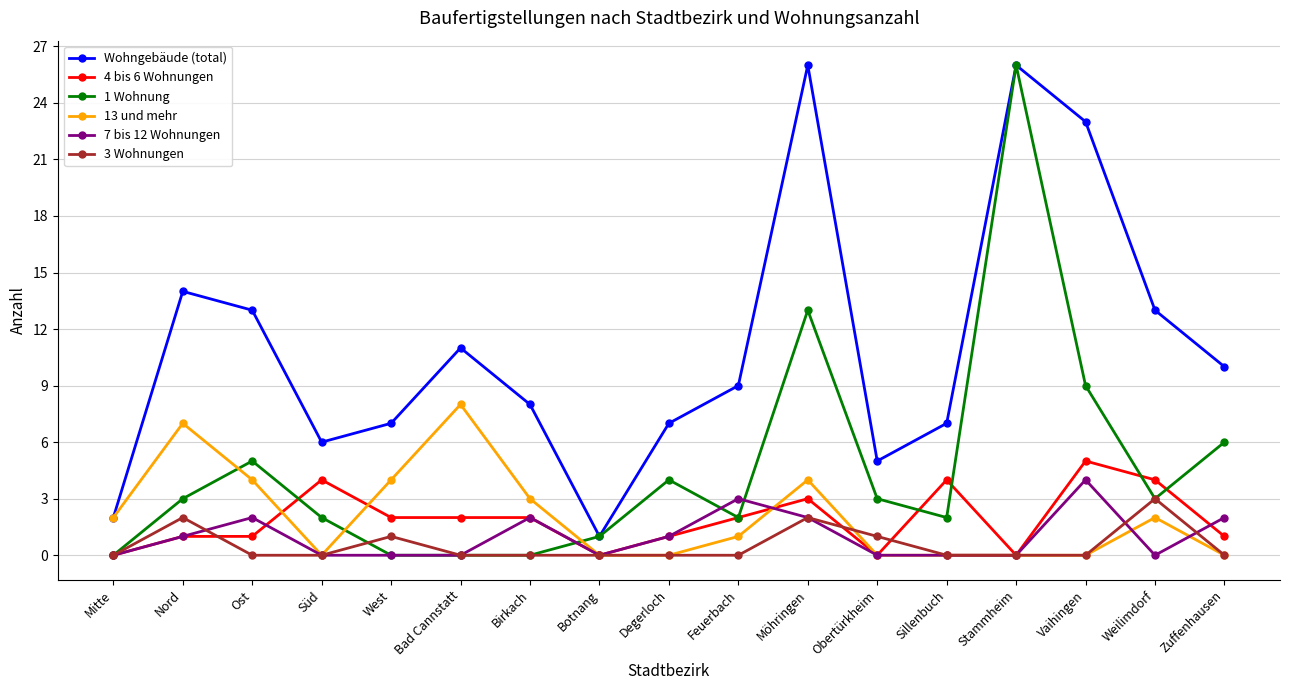

At which label does 3 Wohnungen reach its peak?

Weilimdorf